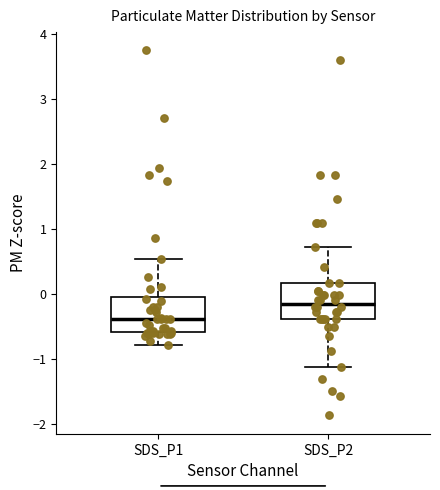

Which box has the highest median line?

SDS_P2